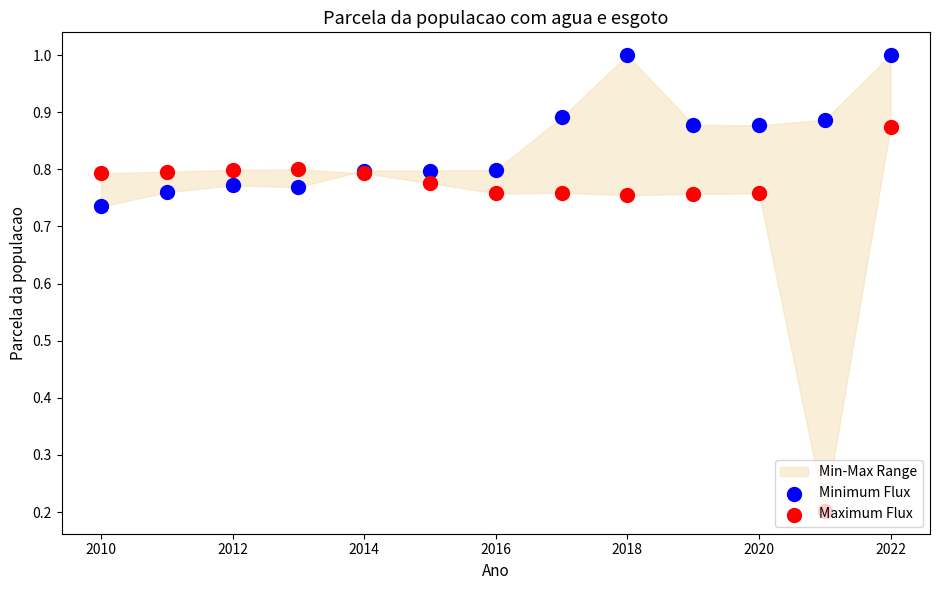

Which series contains the highest Y value?

Minimum Flux